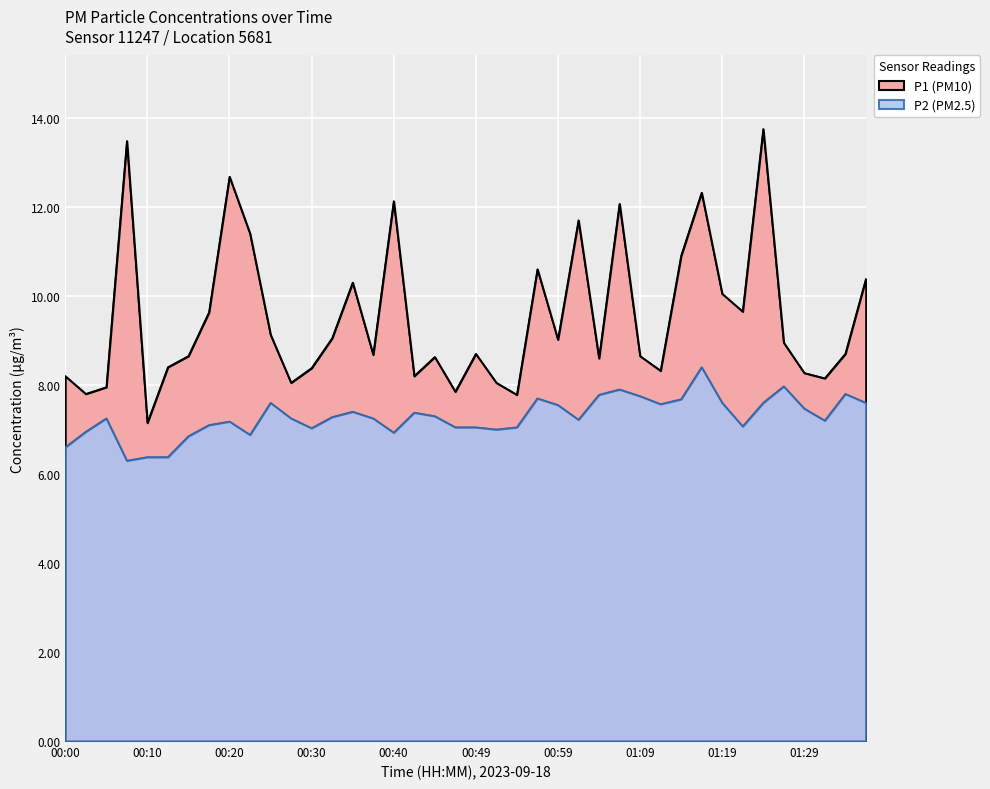

True or false: P1 has a value of 8.6 at 01:04.

True